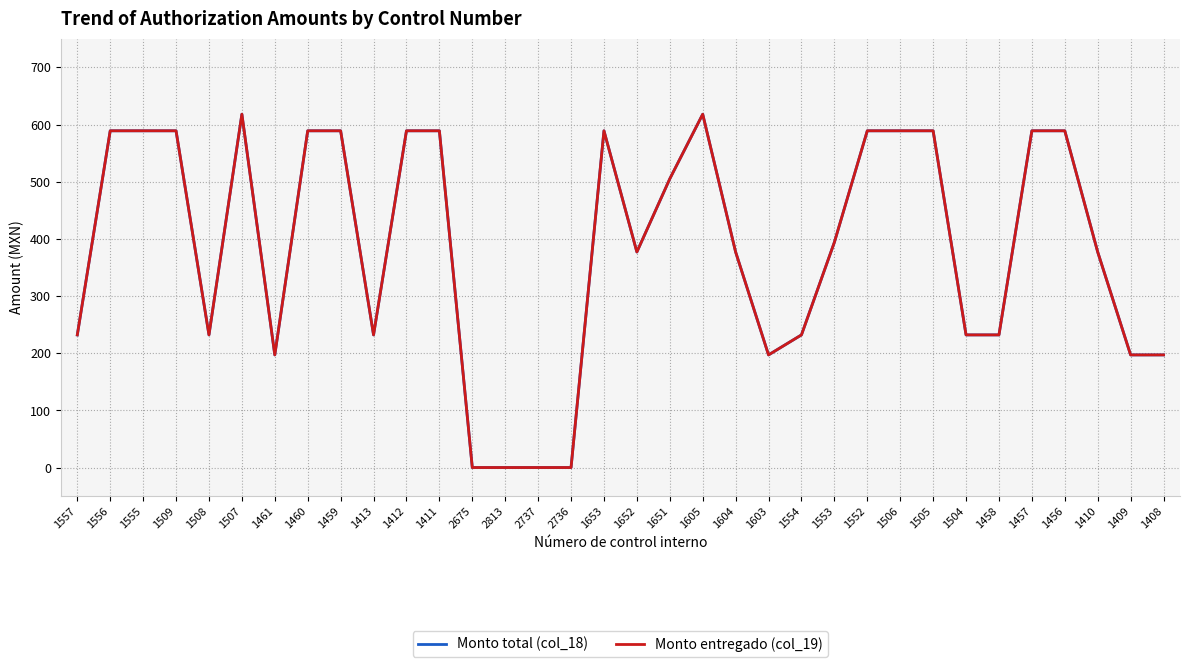

Does the chart have visible grid lines?

Yes